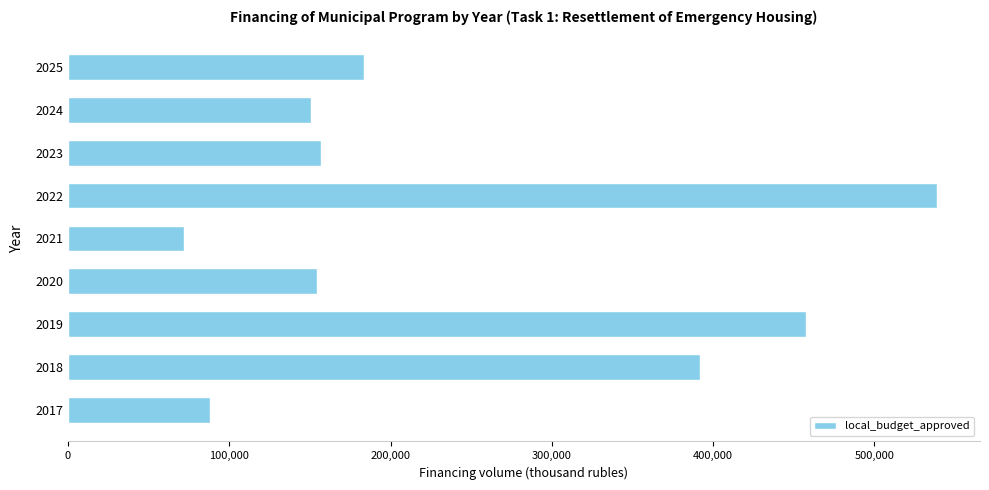

The value at 2024 is 150925.9. True or false?

True